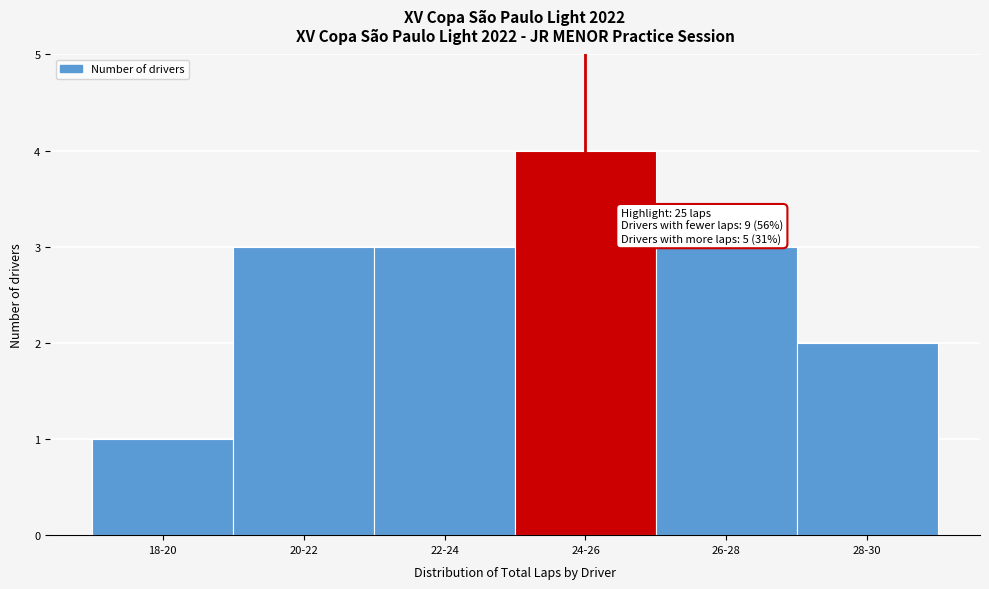

Reading left to right, transcribe all the data shown in this chart.

1	3	3	4	3	2